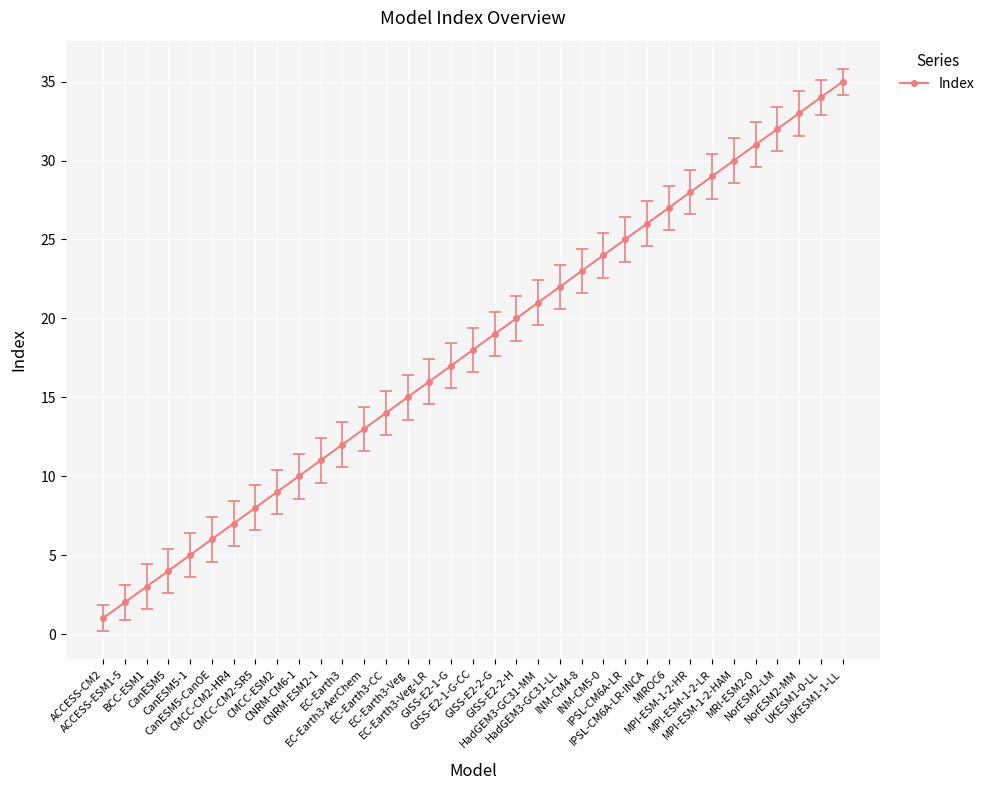

True or false: there are more than 0 points higher than both neighbors.

False